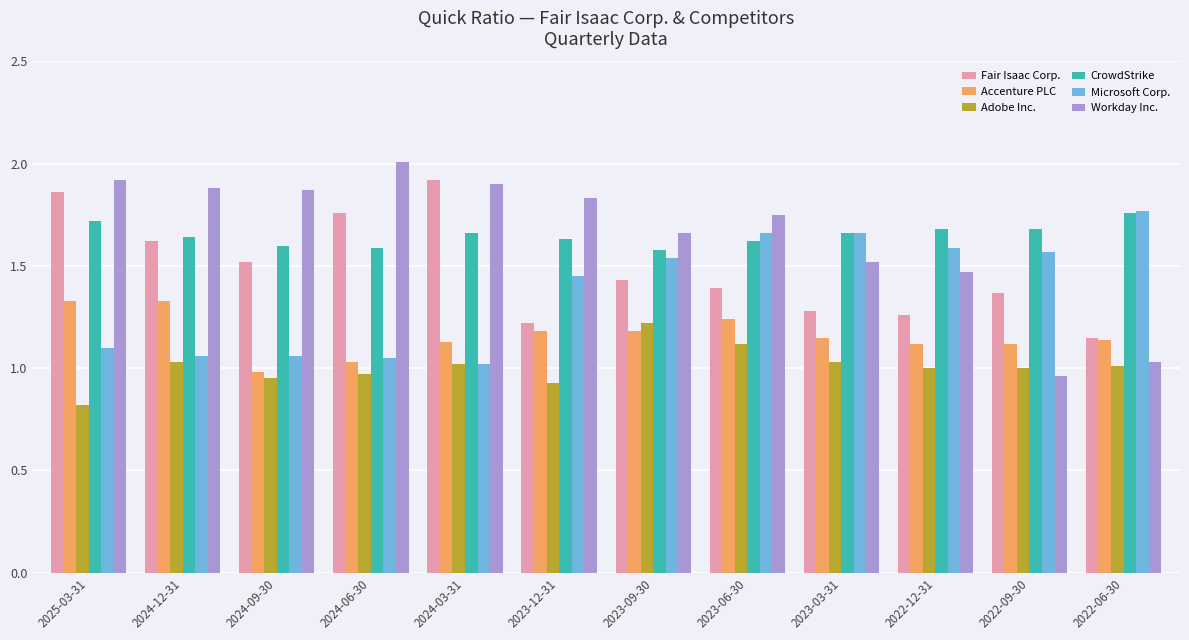

What is the label of the 8th bar from the left?

2023-06-30